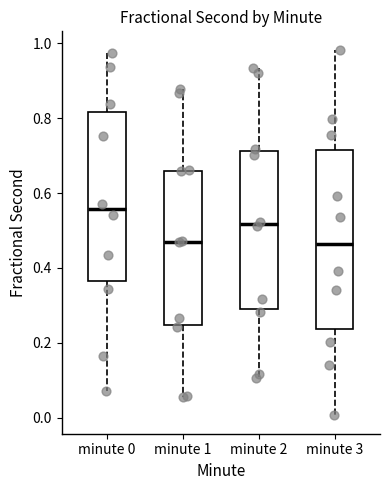

Reading left to right, read every box against the y-axis: the position of its median line, the range the box covers, and the ends of its whiskers. The values are not printed on the chart, so give them approximately, as read against the axis.

minute 0: median 0.56, box 0.36 to 0.82, whiskers 0.08 to 0.98
minute 1: median 0.48, box 0.24 to 0.66, whiskers 0.06 to 0.88
minute 2: median 0.52, box 0.30 to 0.72, whiskers 0.10 to 0.94
minute 3: median 0.46, box 0.24 to 0.72, whiskers 0.00 to 0.98